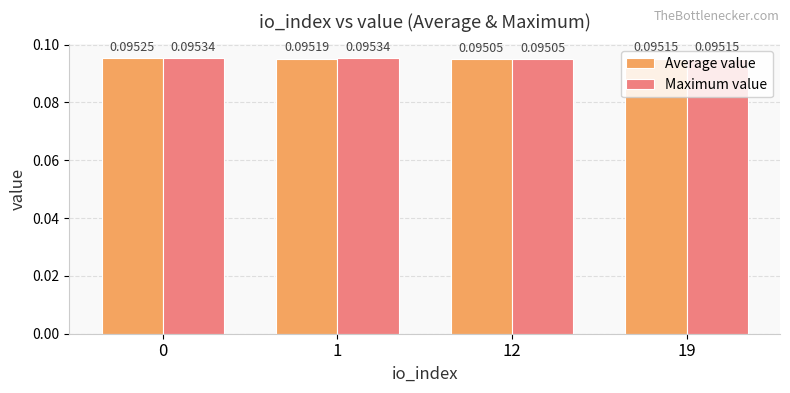

List the series in order of their overall mean, lowest first.

Average value, Maximum value